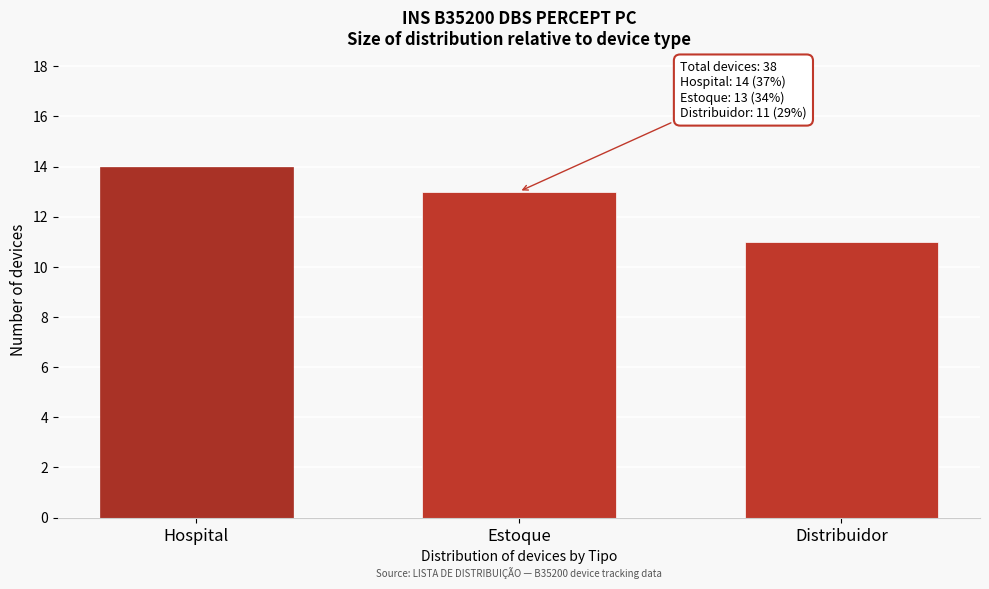

Reading right to left, transcribe all the data shown in this chart.

Distribuidor=11	Estoque=13	Hospital=14